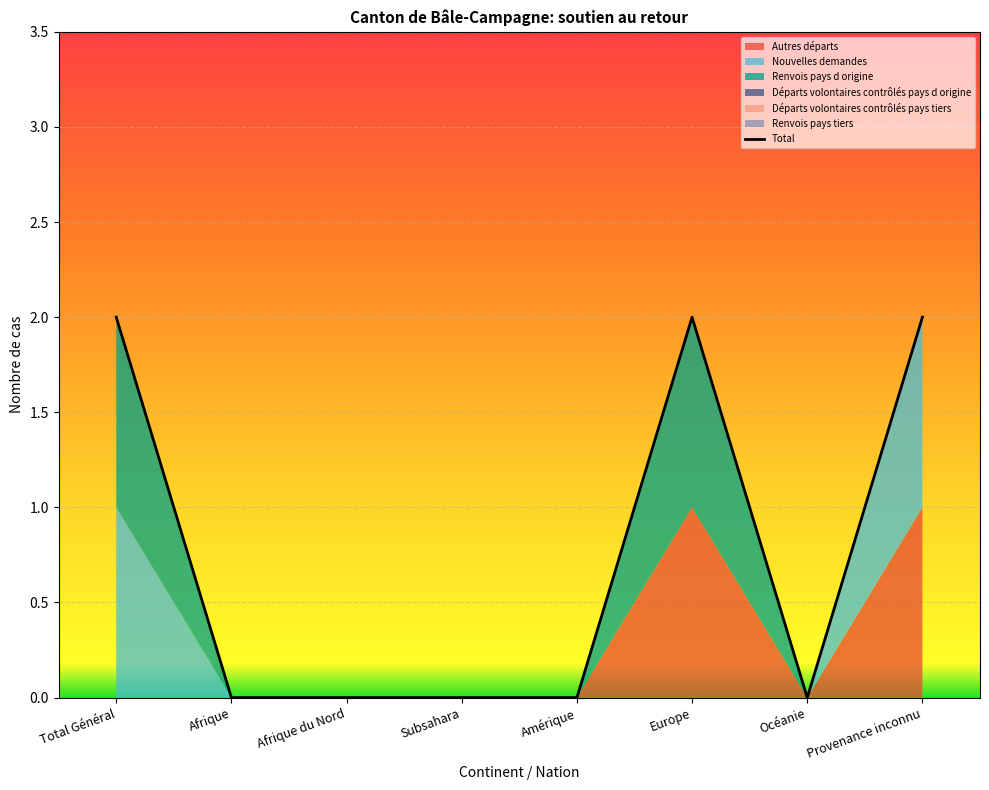

Is the value of Nouvelles demandes at Subsahara greater than the value of Renvois pays tiers at Total Général?

No